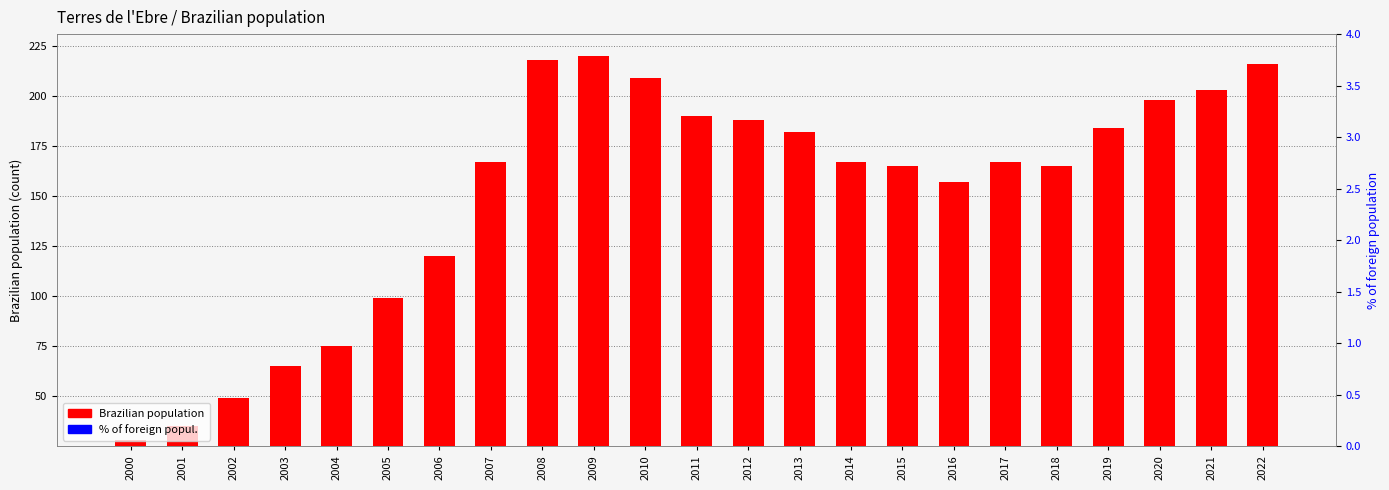

Read the % of foreign popul. value at 2012.

48.0